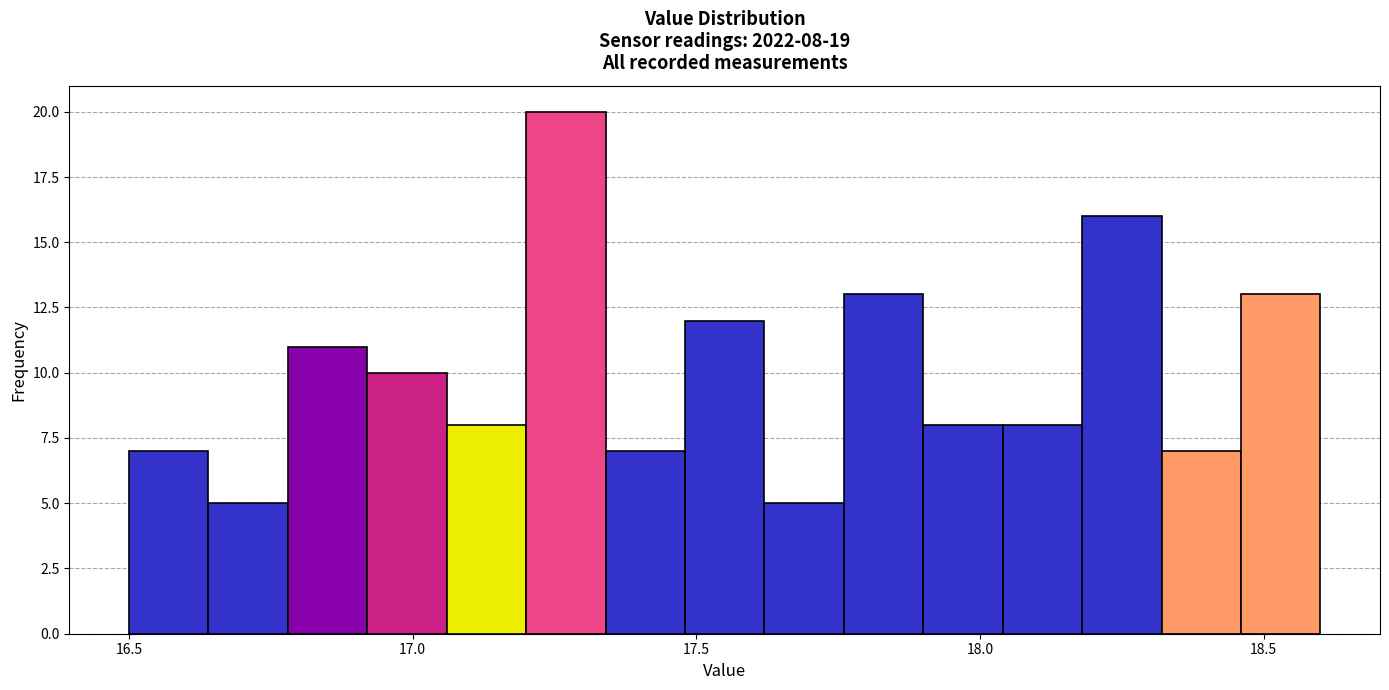

Read against the x-axis, roughly where is the centre of the tallest bar?

17.25